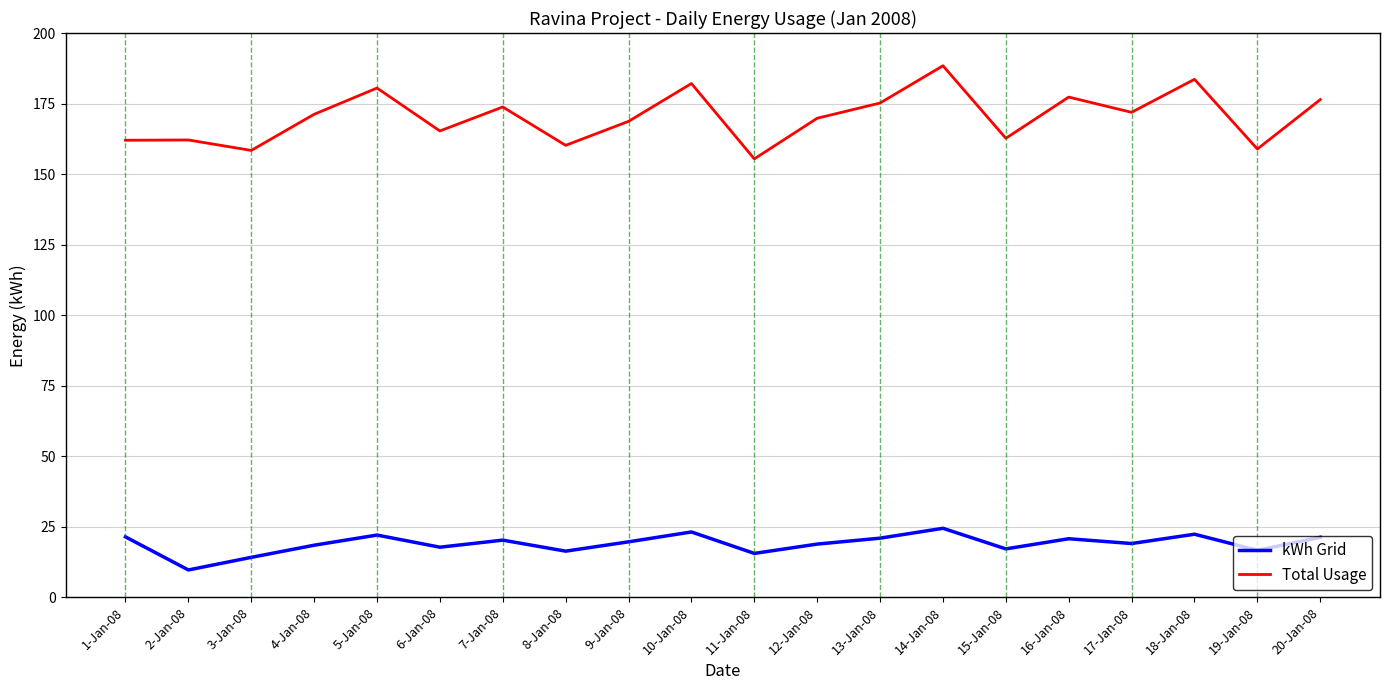

List the series in order of their peak value, lowest first.

kWh Grid, Total Usage